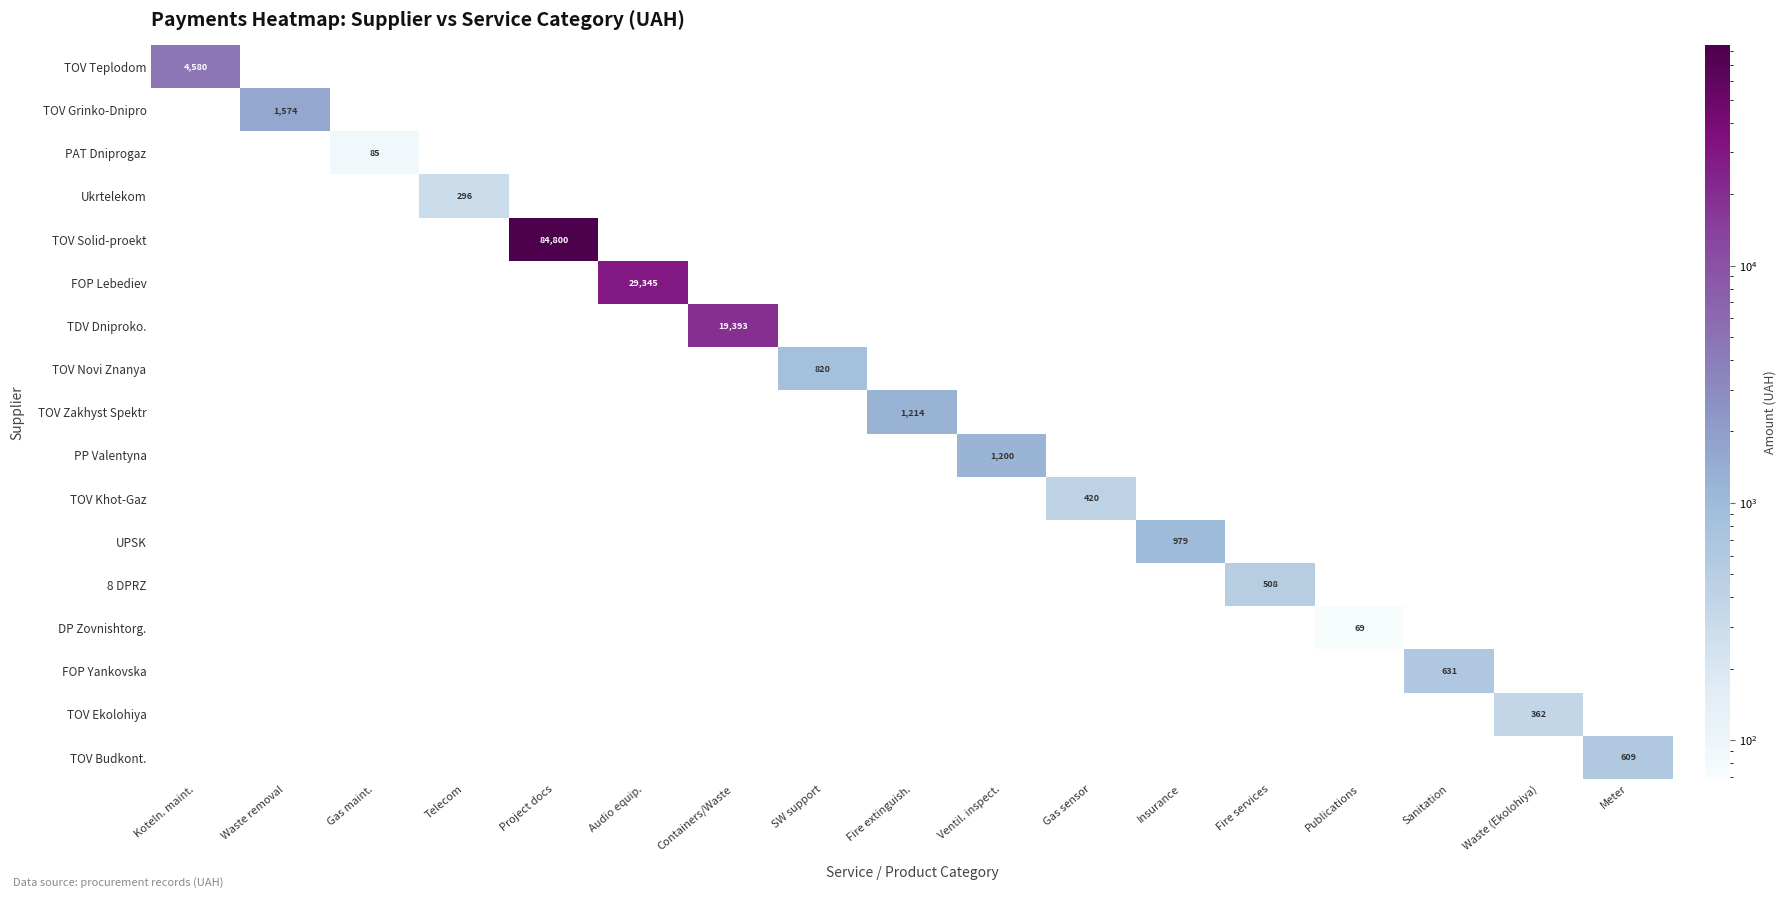

True or false: DP Zovnishtorg. has a value of 69 at Publications.

True